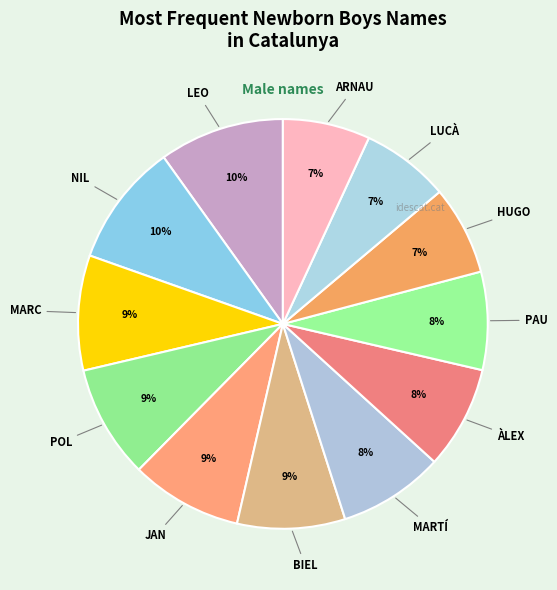

Is it true that MARTÍ is 8% of the pie?

True